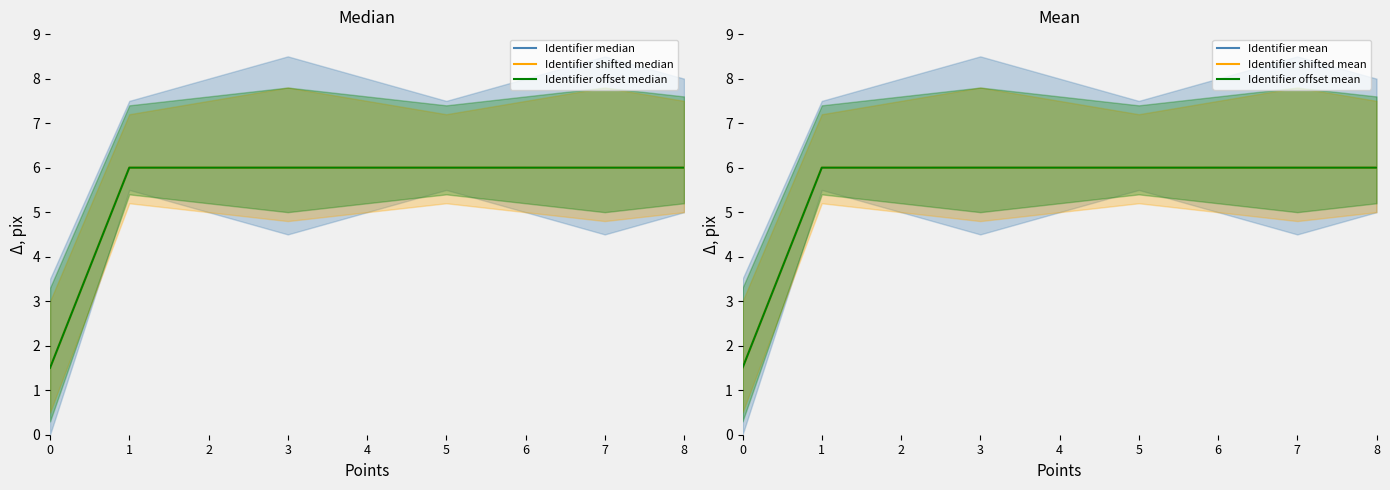

What is the total value across all series at 1?

36.0